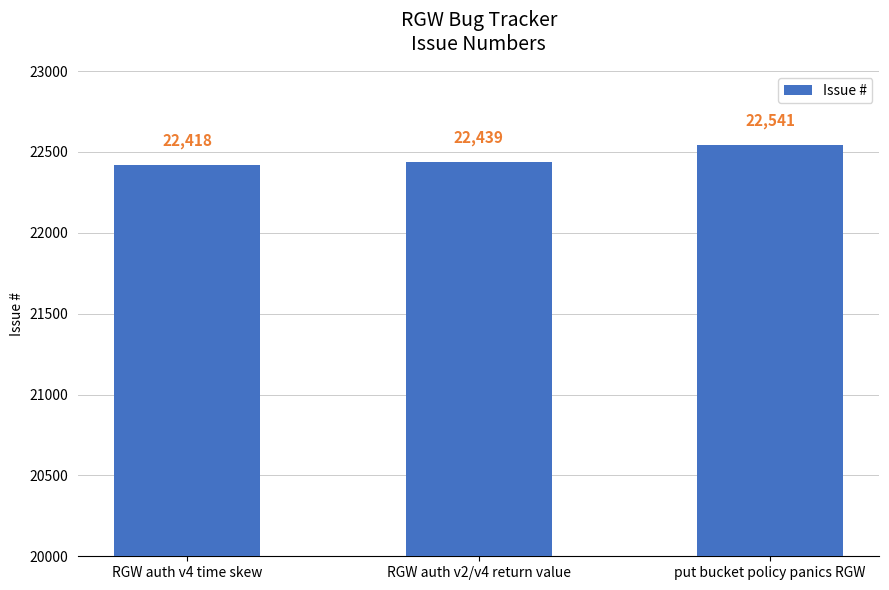

How many bars are there in total?

3